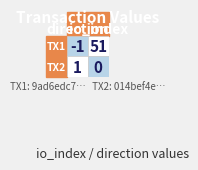

Reading left to right, transcribe all the data shown in this chart.

9ad6edc7b5a0db8caf19e02ae9310d934e65eb1: -1	51
014bef4e9ce9d2e1d21779e0be66d1be5d50cb1: 1	0